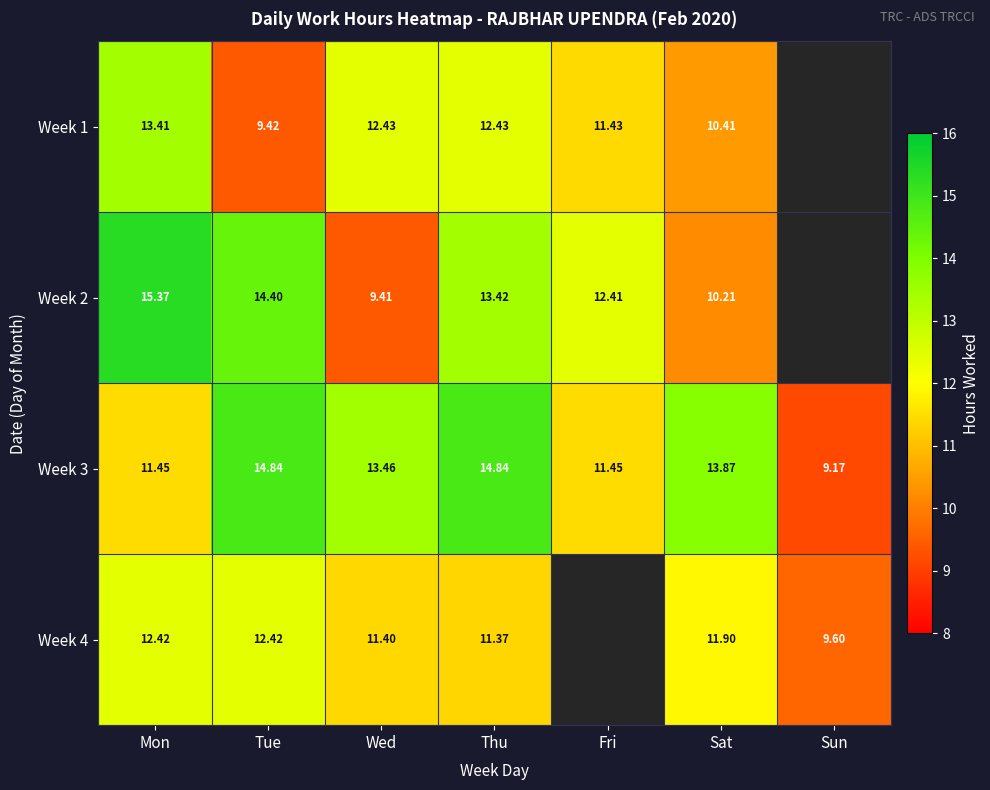

Rank the series at Tue from highest to lowest value.

Week 3, Week 2, Week 4, Week 1